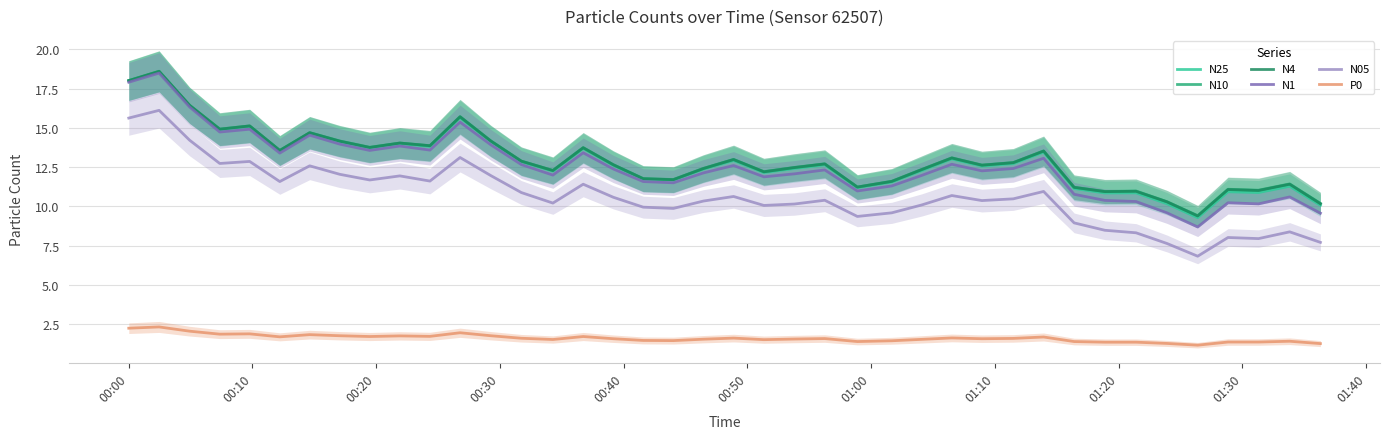

True or false: N1 and N05 cross at least once.

False